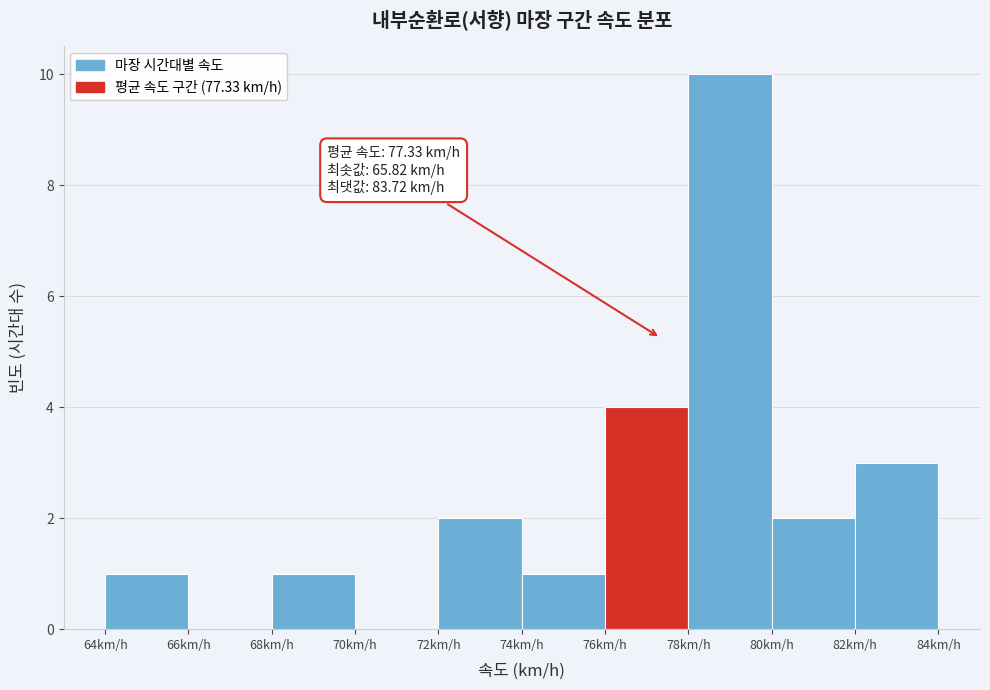

Which range on the x-axis has the tallest bar?

78 to 80